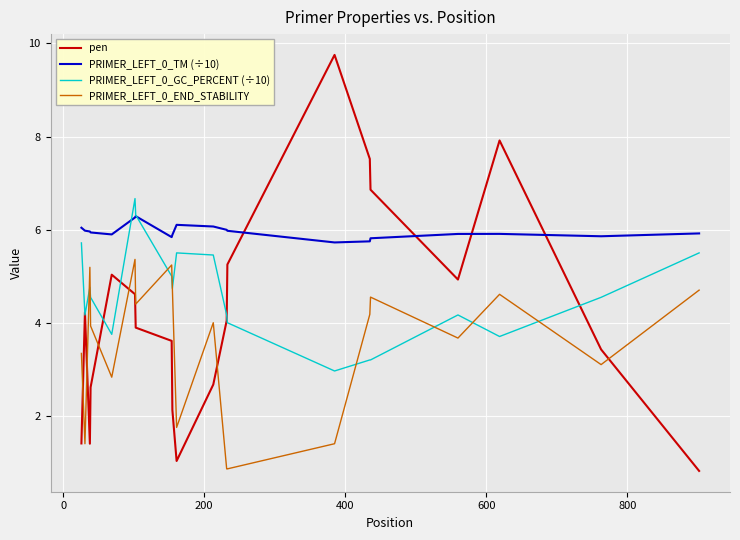

Which series has the widest spread of values?

pen